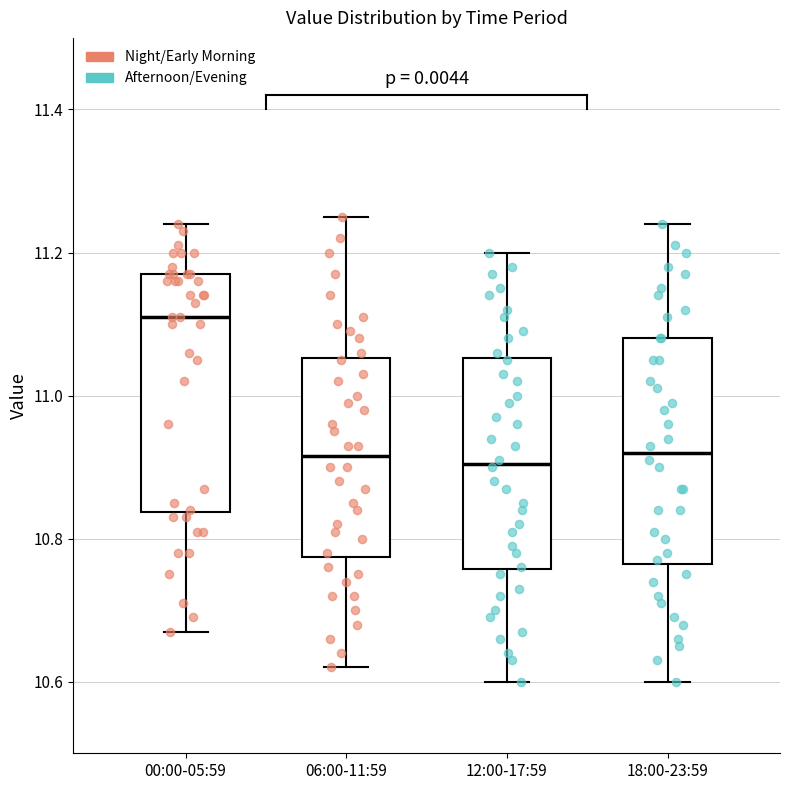

Reading left to right, read every box against the y-axis: the position of its median line, the range the box covers, and the ends of its whiskers. The values are not printed on the chart, so give them approximately, as read against the axis.

00:00-05:59: median 11.12, box 10.84 to 11.18, whiskers 10.68 to 11.24
06:00-11:59: median 10.92, box 10.78 to 11.06, whiskers 10.62 to 11.26
12:00-17:59: median 10.90, box 10.76 to 11.06, whiskers 10.60 to 11.20
18:00-23:59: median 10.92, box 10.76 to 11.08, whiskers 10.60 to 11.24